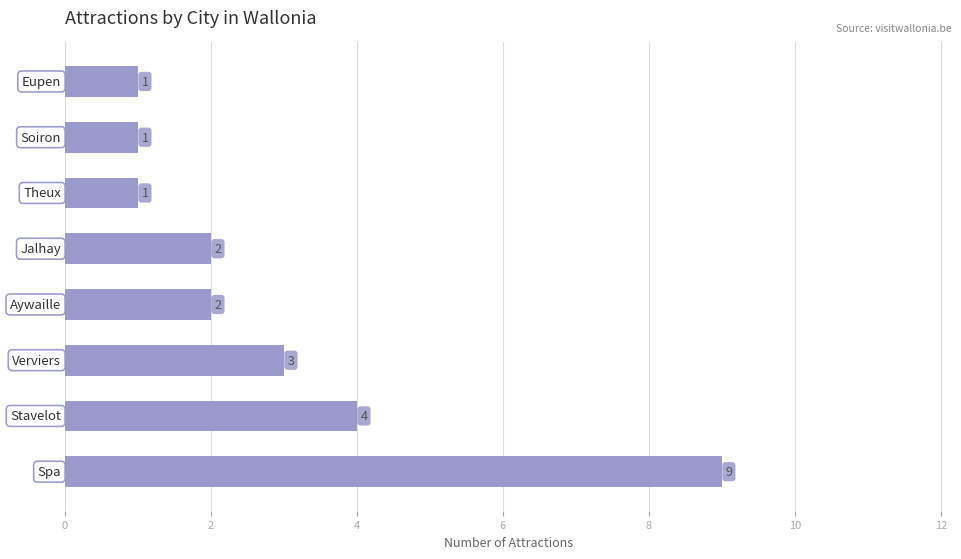

Count the values in the range 1 to 4.

7